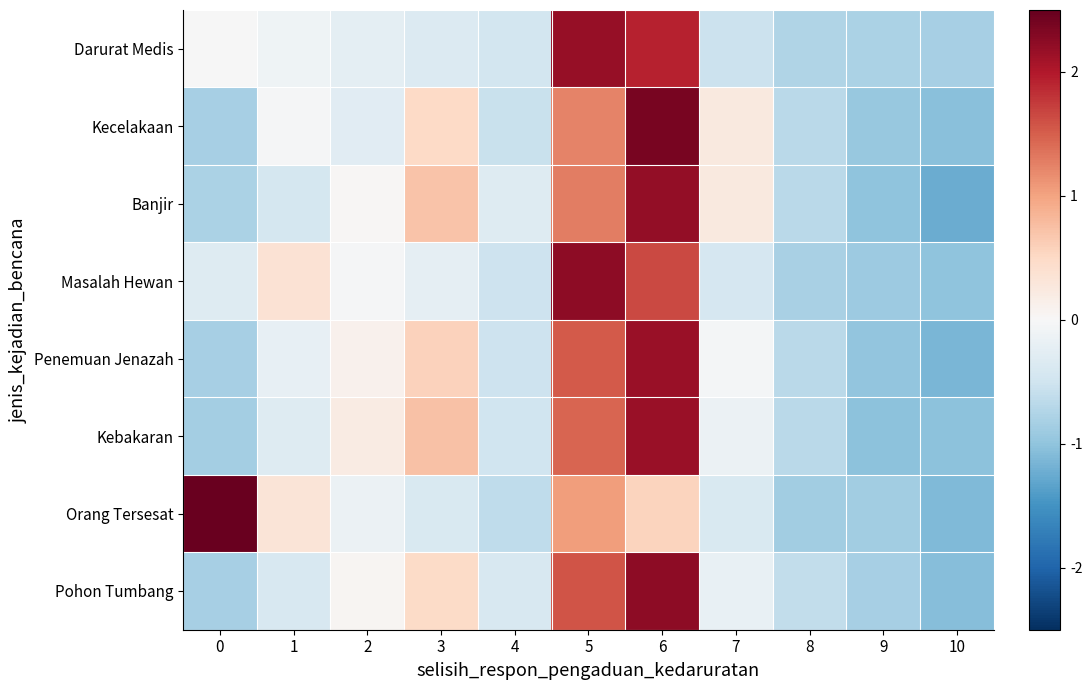

At which category is the sum across all series the highest?

6